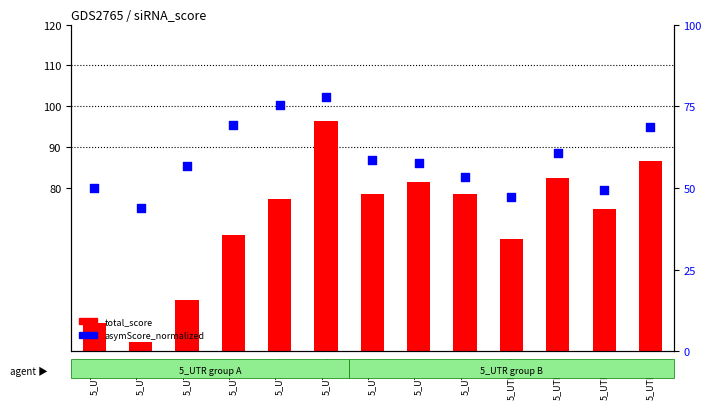

What is the total value across all series at 5_UTR_8?

139.0